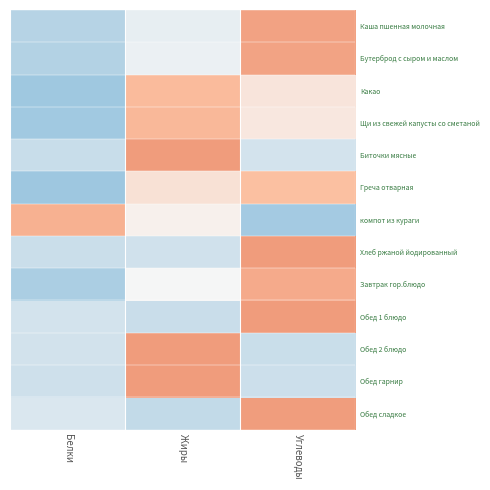

What is the maximum value shown in the chart?

0.7